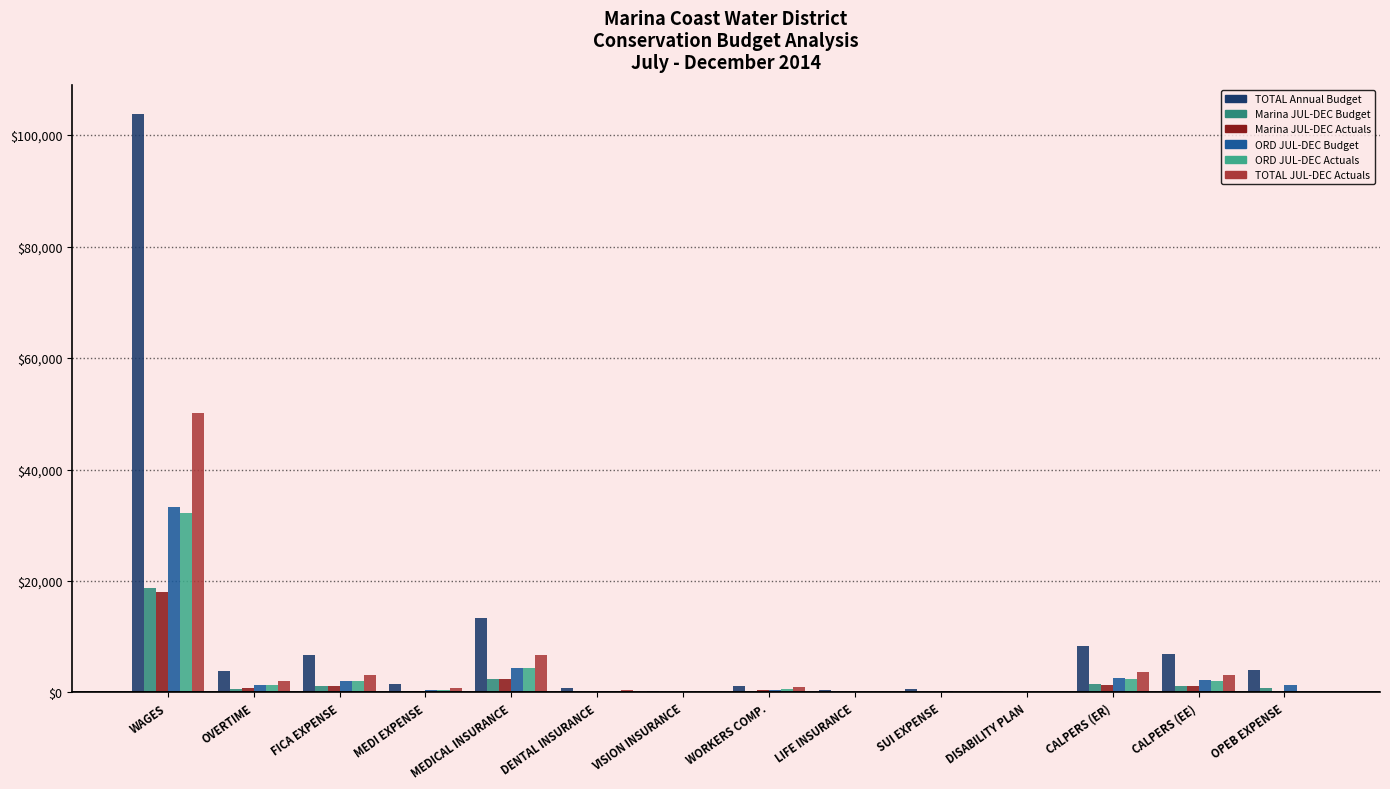

Reading right to left, list all the values displayed in this chart.

TOTAL Annual Budget: 3950.0	6844.0	8285.0	284.0	693.0	362.0	1107.0	227.0	720.0	13434.0	1563.0	6683.0	3936.0	103860.0
Marina JUL-DEC Budget: 711.0	1231.9	1491.3	51.1	124.7	65.2	199.5	40.9	129.6	2418.1	281.5	1203.0	708.5	18694.8
Marina JUL-DEC Actuals: 0.0	1112.1	1340.3	34.4	10.5	49.2	362.6	44.7	129.8	2428.3	270.0	1105.3	717.8	17947.3
ORD JUL-DEC Budget: 1264.0	2190.1	2651.2	90.9	221.8	115.8	354.0	72.6	230.4	4298.9	500.0	2138.5	1259.5	33235.2
ORD JUL-DEC Actuals: 0.0	1999.8	2409.6	61.1	18.6	87.5	654.2	79.2	230.3	4307.8	485.4	1983.9	1276.1	32283.3
TOTAL JUL-DEC Actuals: 0.0	3112.0	3749.9	95.5	29.1	136.7	1016.8	123.9	360.1	6736.1	755.3	3089.1	1993.9	50230.6